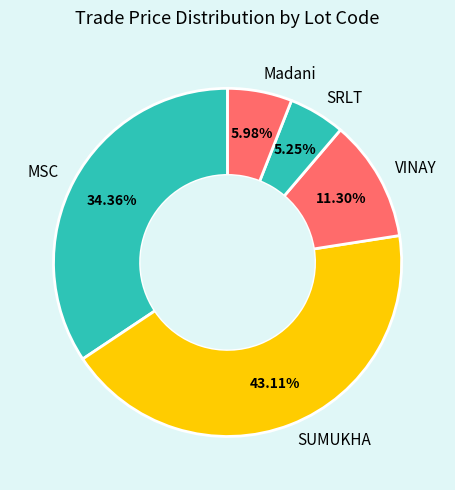

Rank the categories by value from lowest to highest.

SRLT, Madani, VINAY, MSC, SUMUKHA